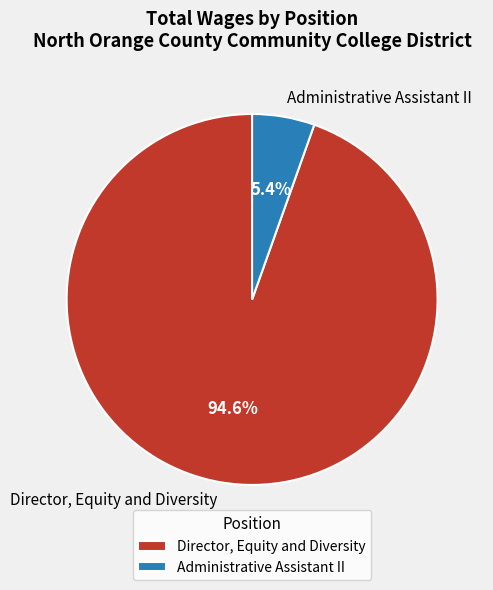

Count the number of slices in the pie.

2